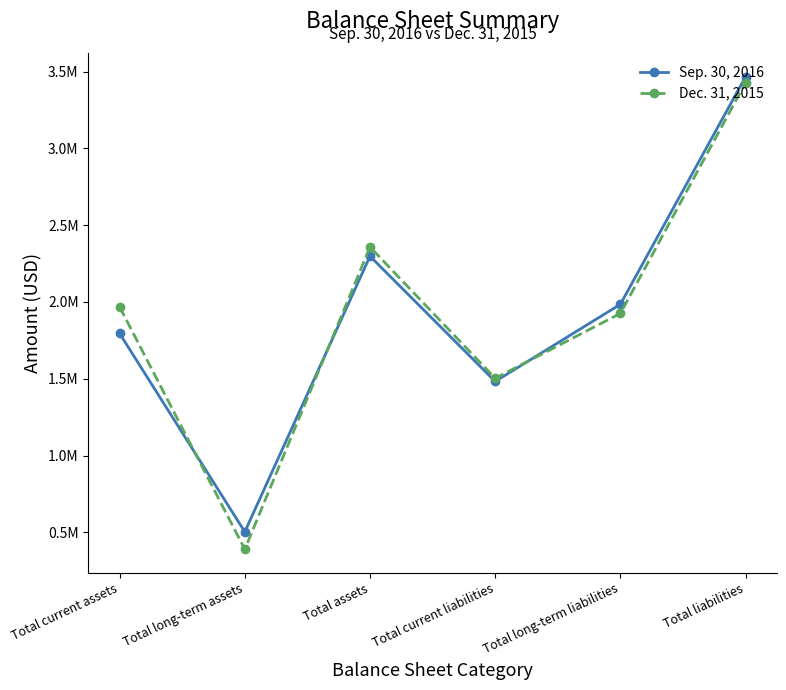

What value does the Sep. 30, 2016 series have at Total current liabilities, to the nearest 50?

1482450